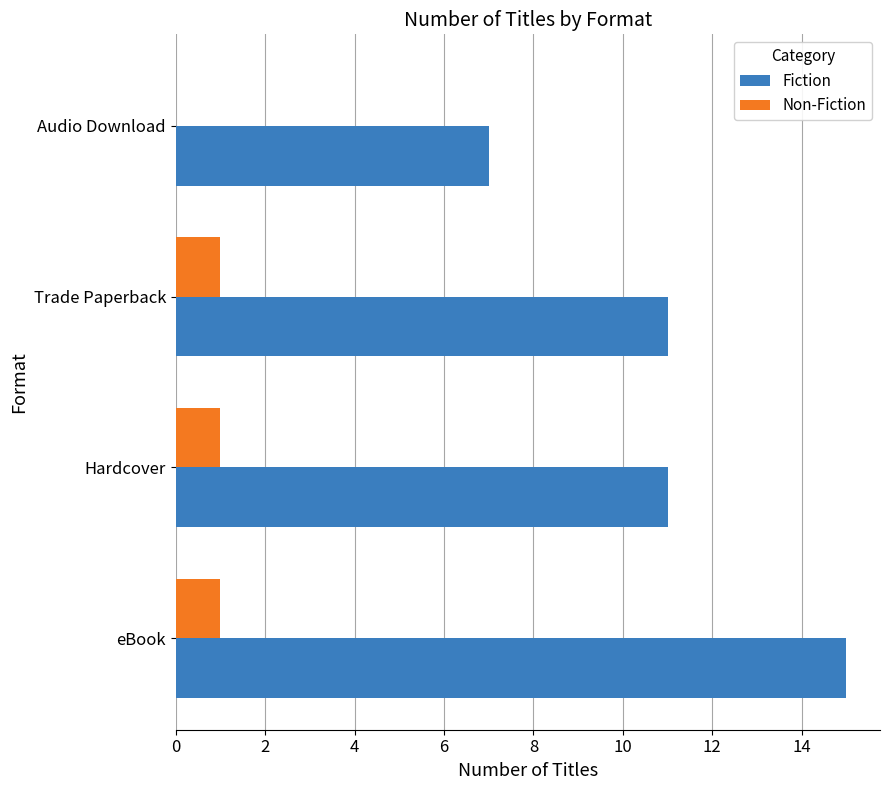

What is the sum of the Fiction values at Hardcover and Trade Paperback?

22